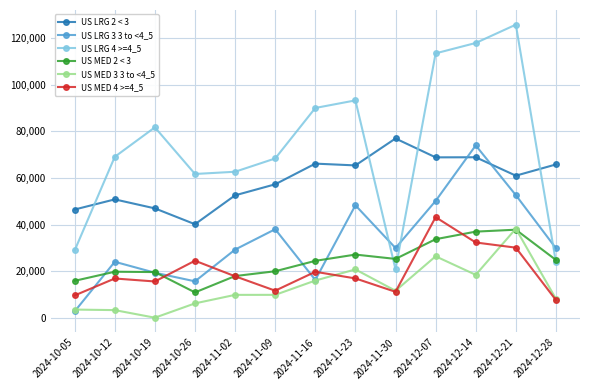

At which label does US MED 4 >=4_5 reach its minimum?

2024-12-28